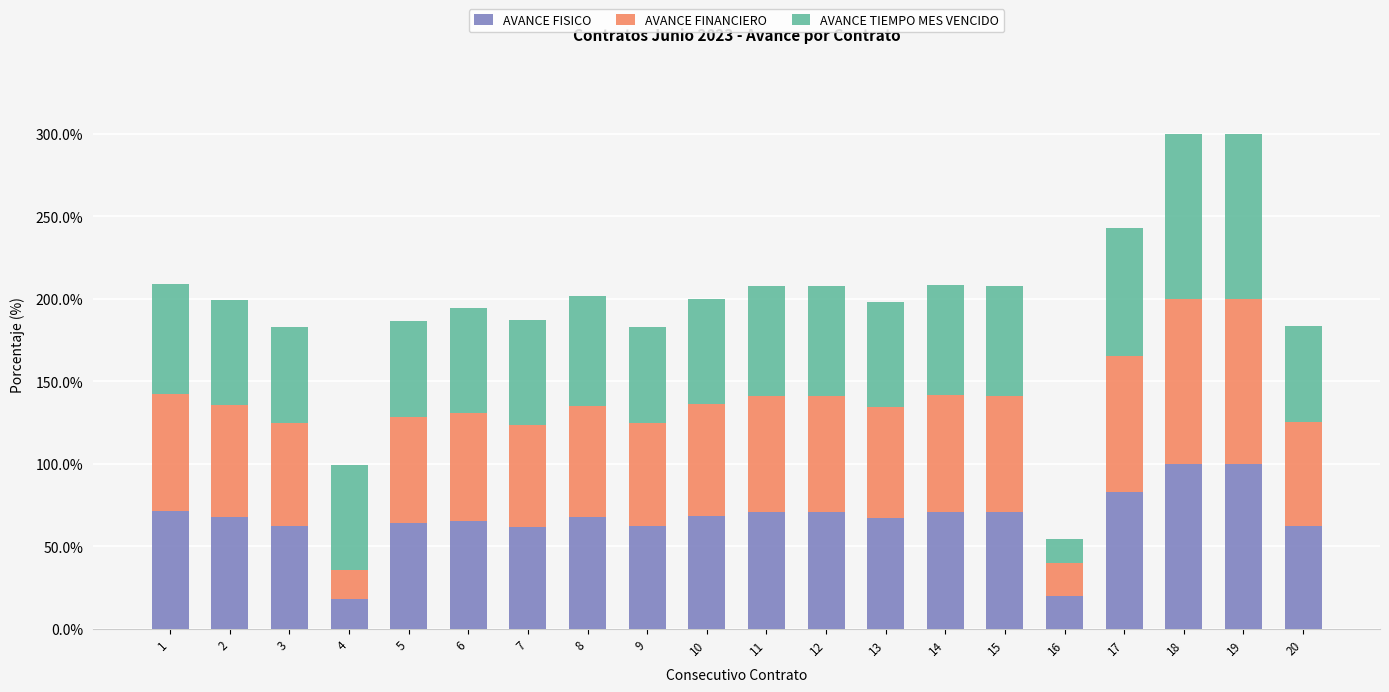

What is the total value across all series at 18?

300.0